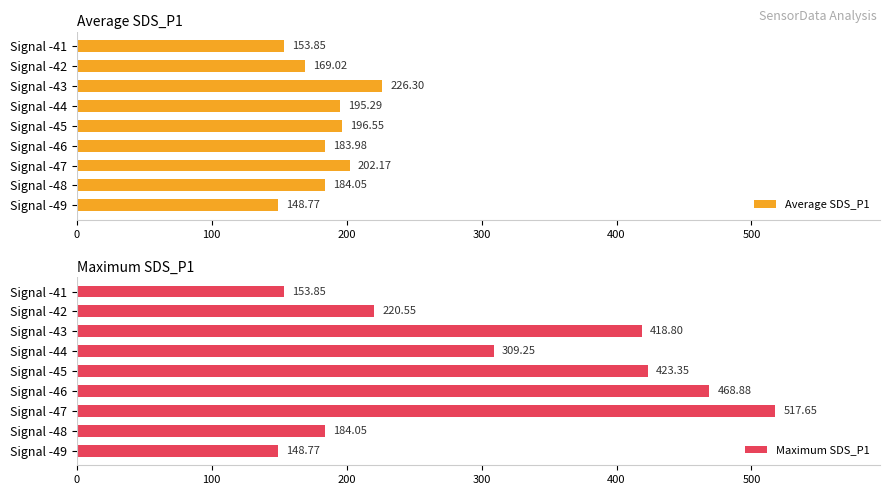

Rank the categories by Average SDS_P1 value from highest to lowest.

Signal -43, Signal -47, Signal -45, Signal -44, Signal -48, Signal -46, Signal -42, Signal -41, Signal -49